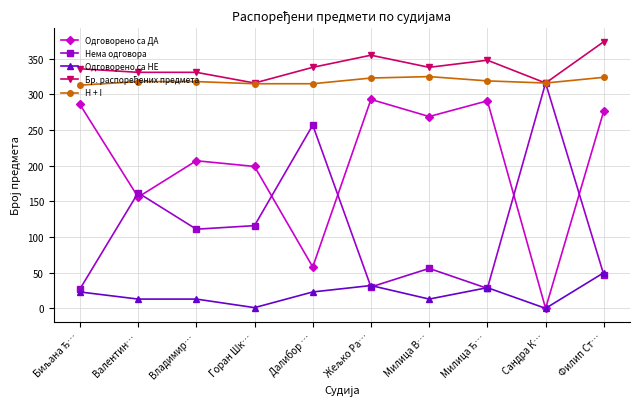

At which category is the sum across all series the highest?

Филип Ст…